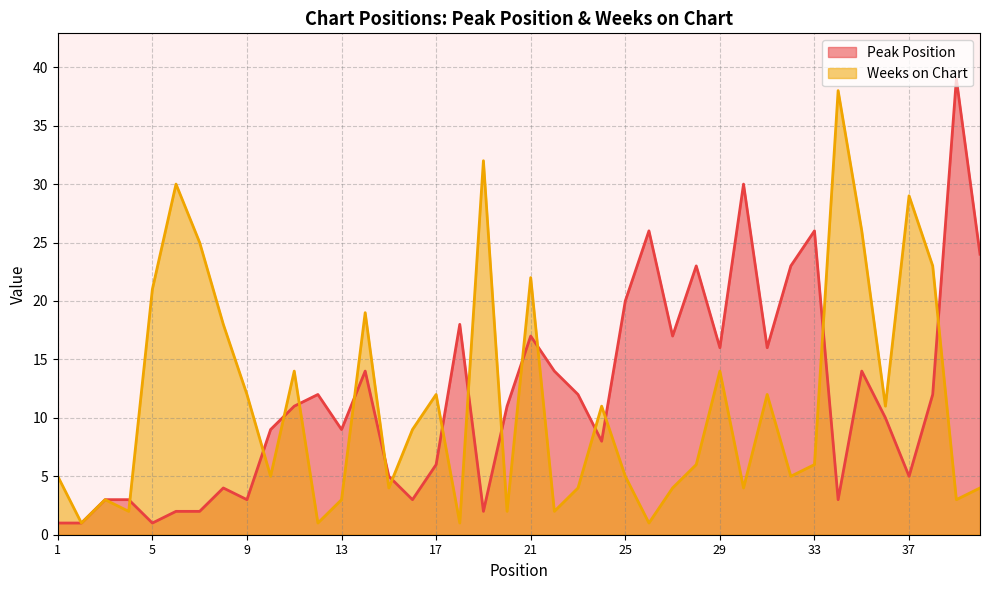

What is the difference between the highest and lowest values at 7?

23